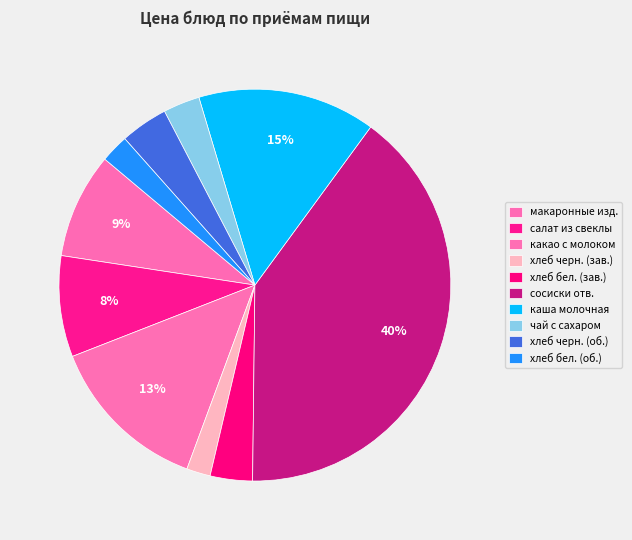

How many segments does this pie chart have?

10